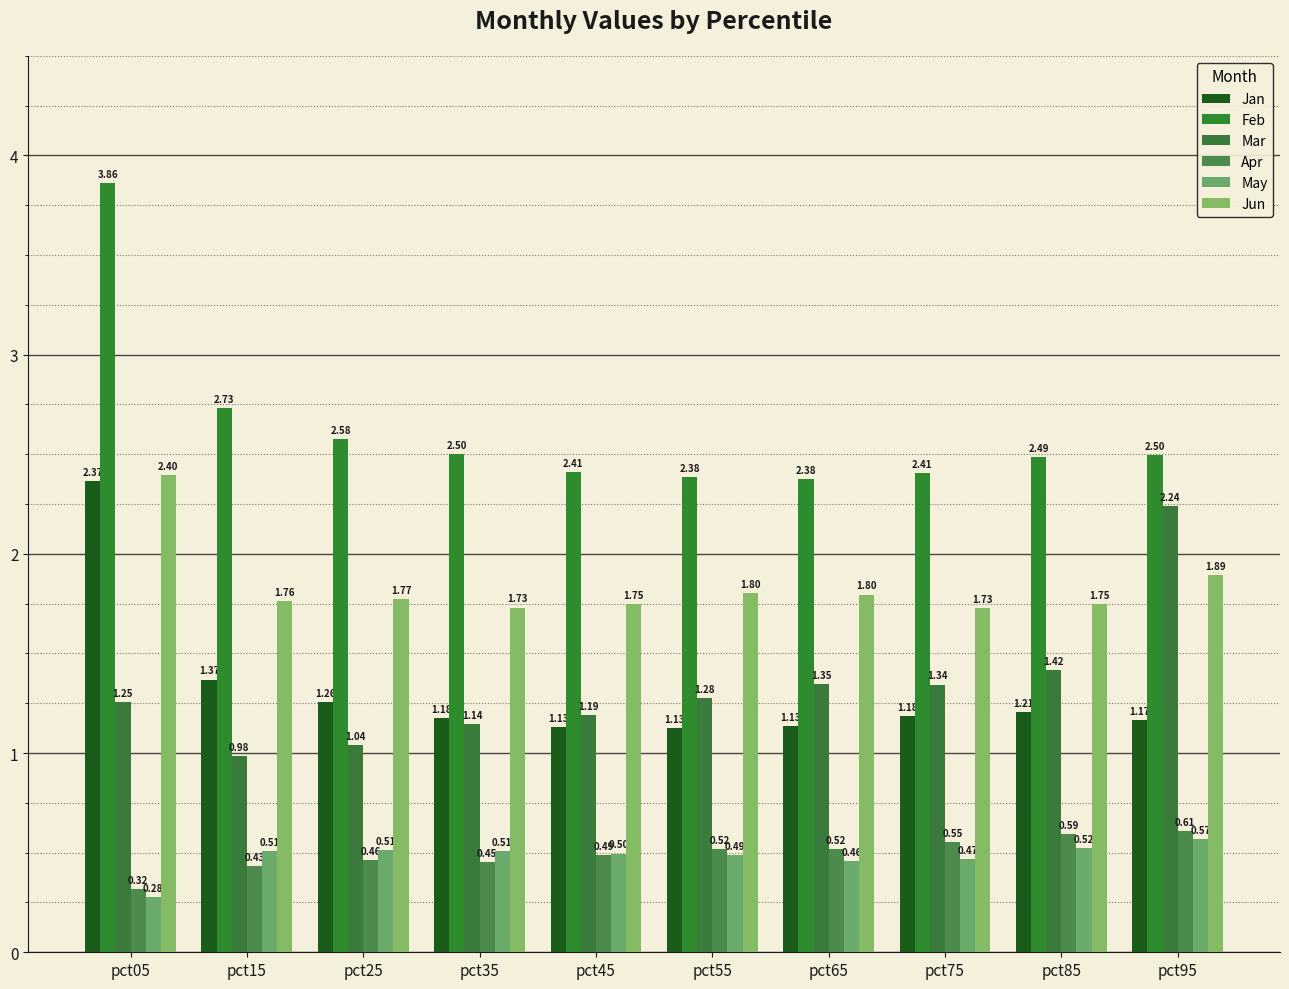

Reading left to right, list all the values displayed in this chart.

Jan: pct05=2.4	pct15=1.4	pct25=1.3	pct35=1.2	pct45=1.1	pct55=1.1	pct65=1.1	pct75=1.2	pct85=1.2	pct95=1.2
Feb: pct05=3.9	pct15=2.7	pct25=2.6	pct35=2.5	pct45=2.4	pct55=2.4	pct65=2.4	pct75=2.4	pct85=2.5	pct95=2.5
Mar: pct05=1.3	pct15=1.0	pct25=1.0	pct35=1.1	pct45=1.2	pct55=1.3	pct65=1.3	pct75=1.3	pct85=1.4	pct95=2.2
Apr: pct05=0.3	pct15=0.4	pct25=0.5	pct35=0.5	pct45=0.5	pct55=0.5	pct65=0.5	pct75=0.6	pct85=0.6	pct95=0.6
May: pct05=0.3	pct15=0.5	pct25=0.5	pct35=0.5	pct45=0.5	pct55=0.5	pct65=0.5	pct75=0.5	pct85=0.5	pct95=0.6
Jun: pct05=2.4	pct15=1.8	pct25=1.8	pct35=1.7	pct45=1.7	pct55=1.8	pct65=1.8	pct75=1.7	pct85=1.7	pct95=1.9